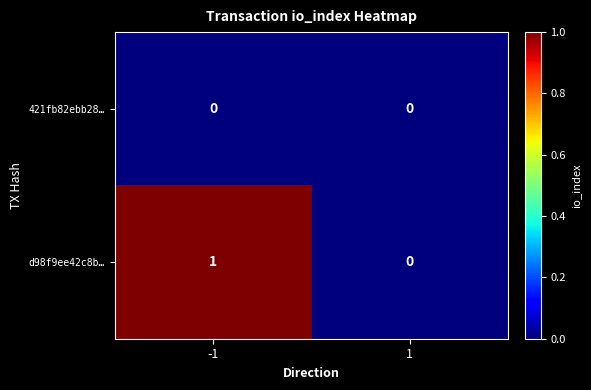

Which series has the largest range (max minus min)?

d98f9ee42c8b…